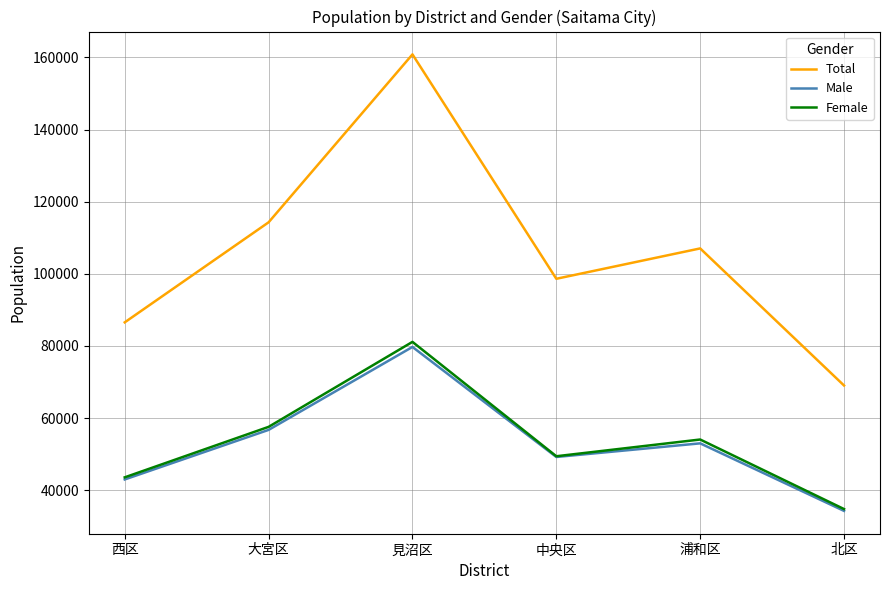

In Male, how many points are higher than both neighbors (excluding endpoints)?

2